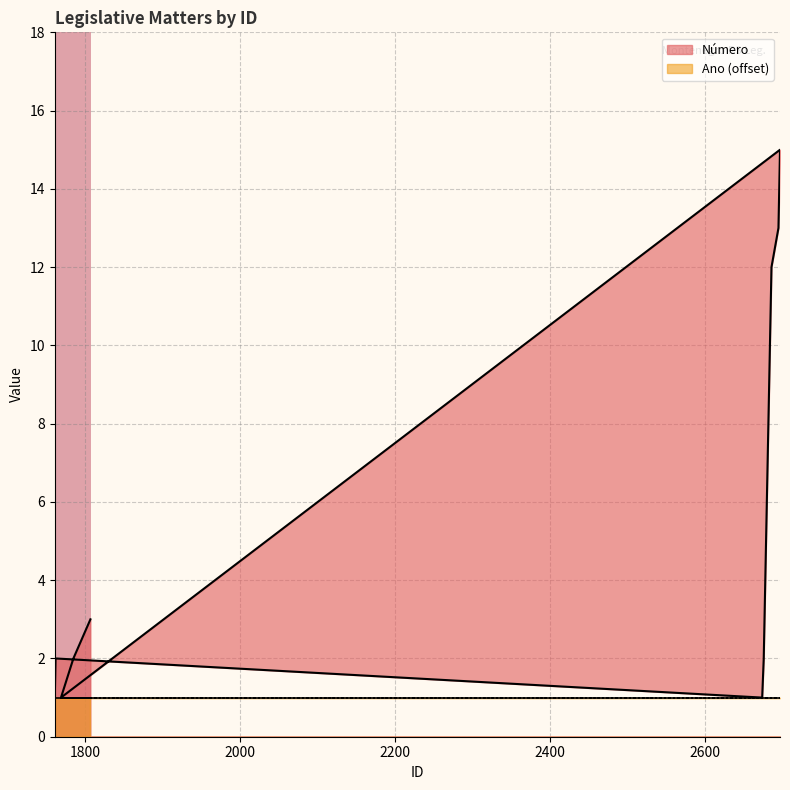

What is the sum of the values at 2676 and 2678?

6